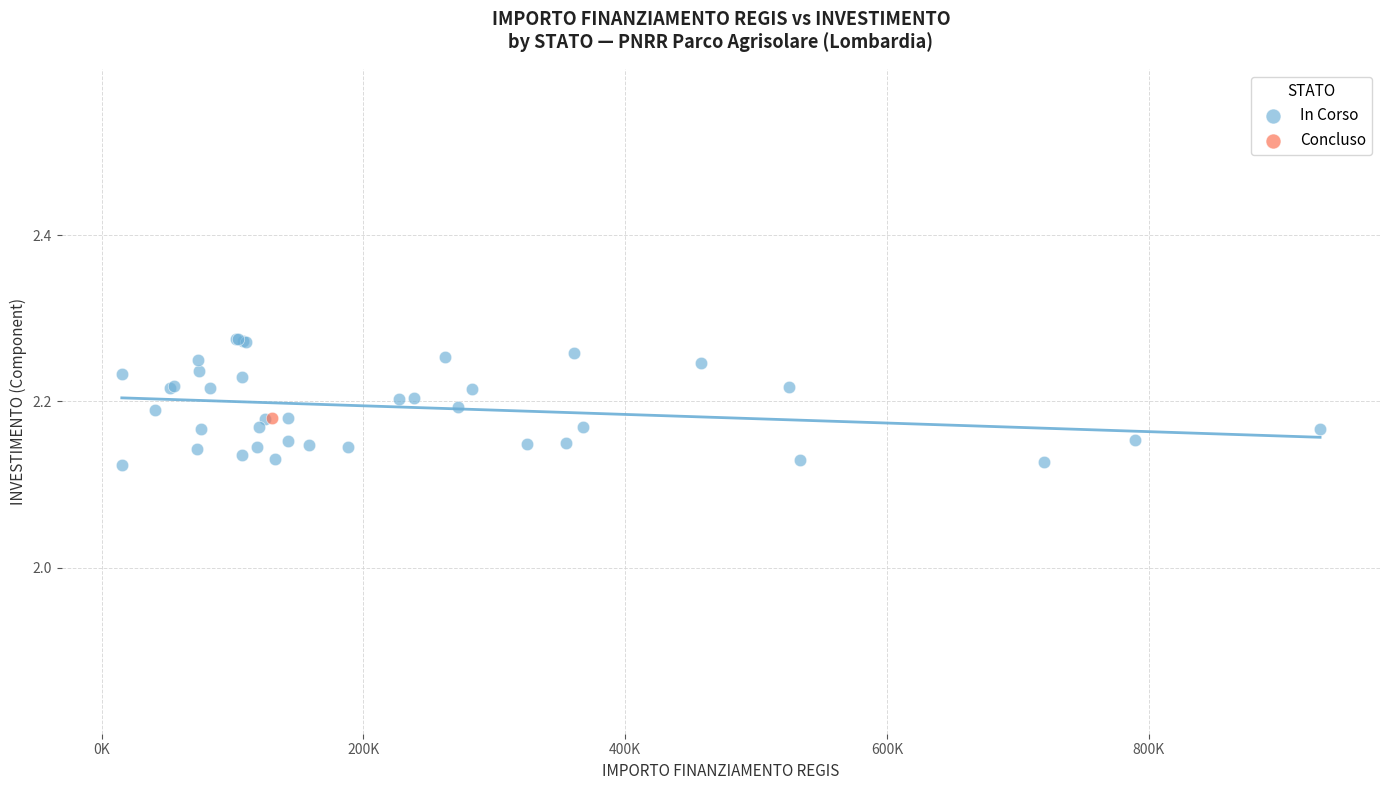

What are all the series names shown in the legend?

In Corso, Concluso